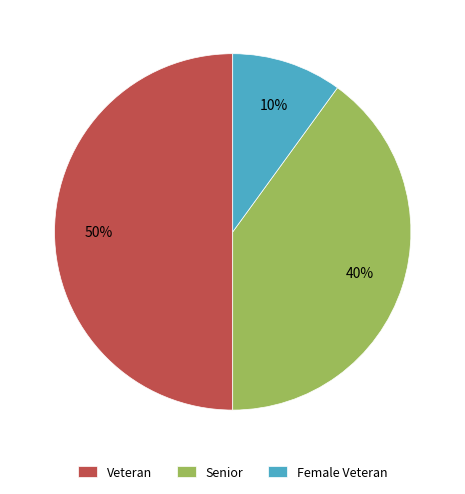

Which category has the biggest portion of the pie?

Veteran